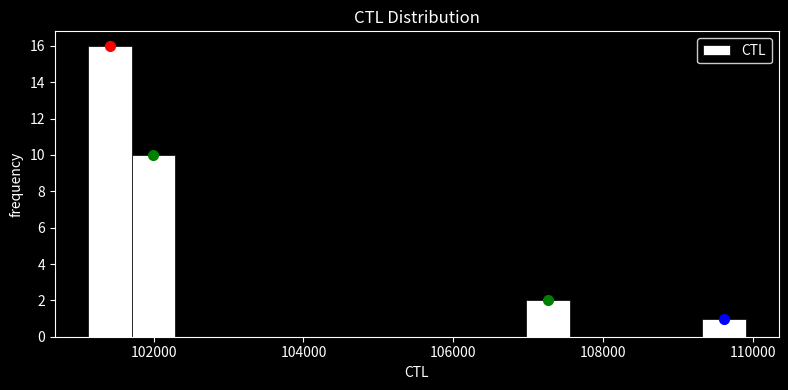

Read against the x-axis, roughly where is the centre of the tallest bar?

101400